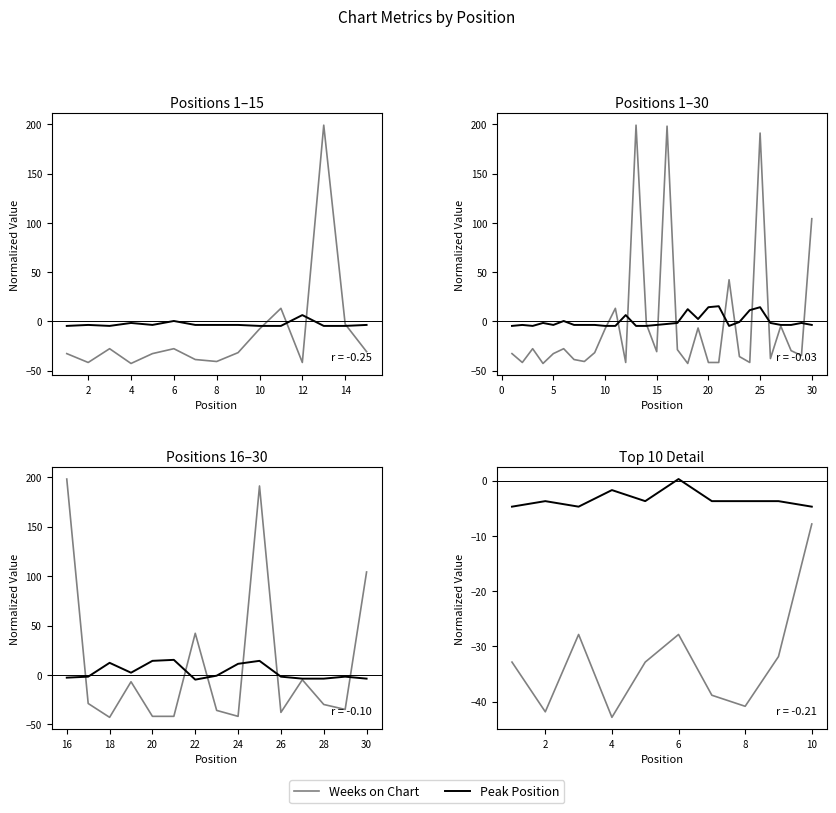

Which series has the widest spread of values?

Weeks on Chart